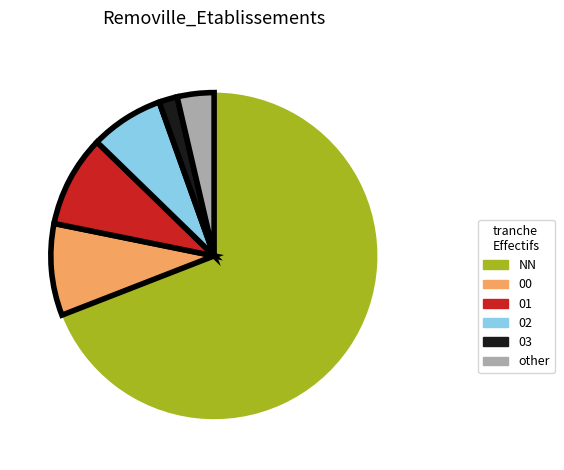

Count the number of slices in the pie.

6